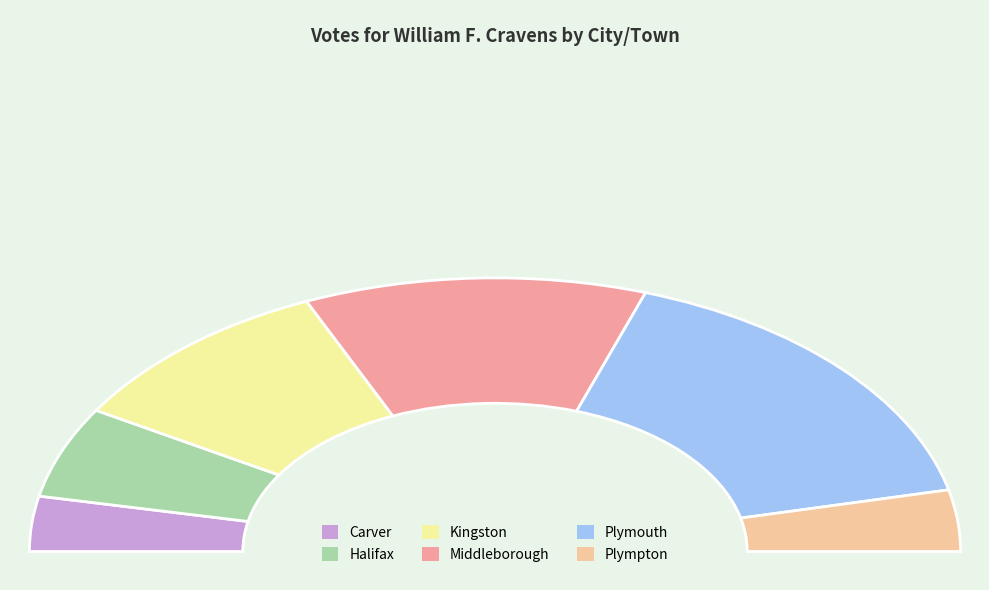

Which category has the smallest portion of the pie?

Carver